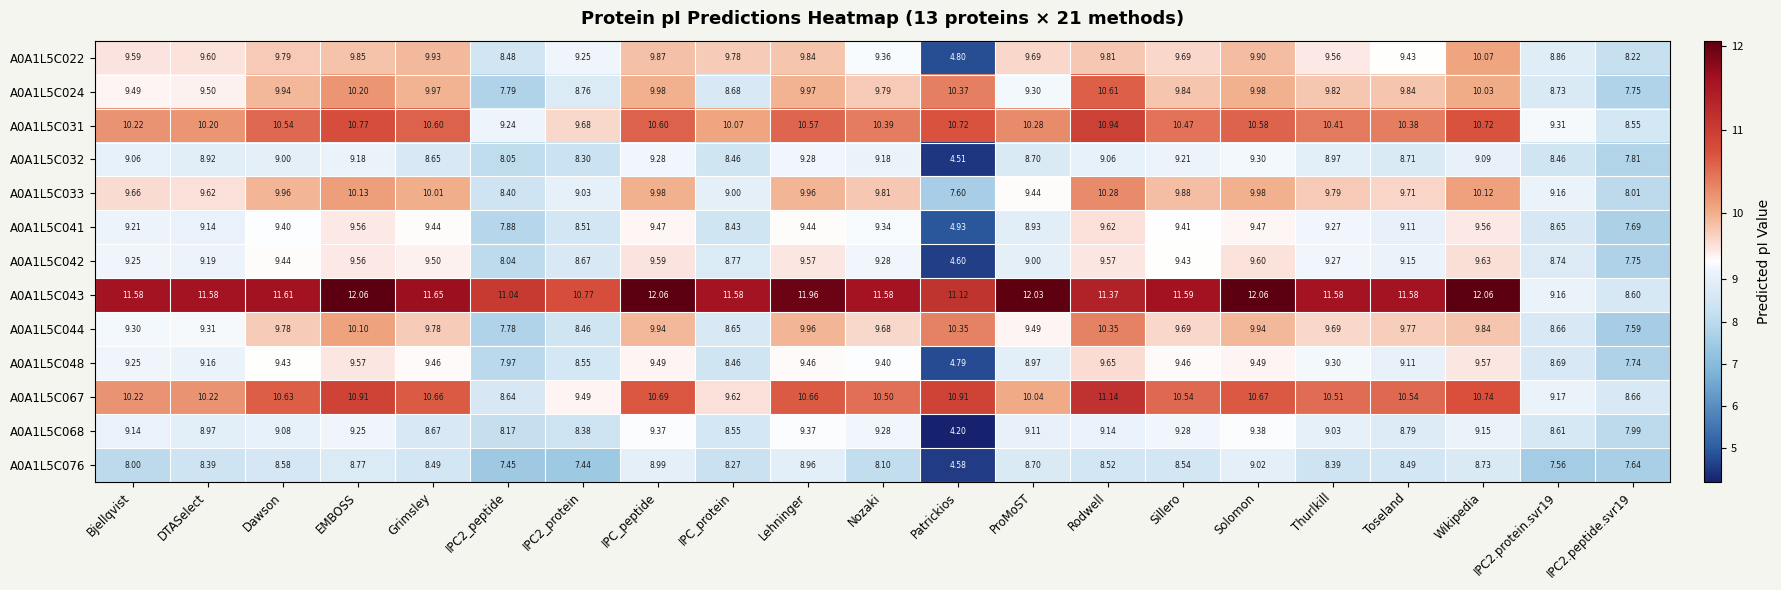

Is the value of A0A1L5C033 at ProMoST greater than the value of A0A1L5C031 at Wikipedia?

No